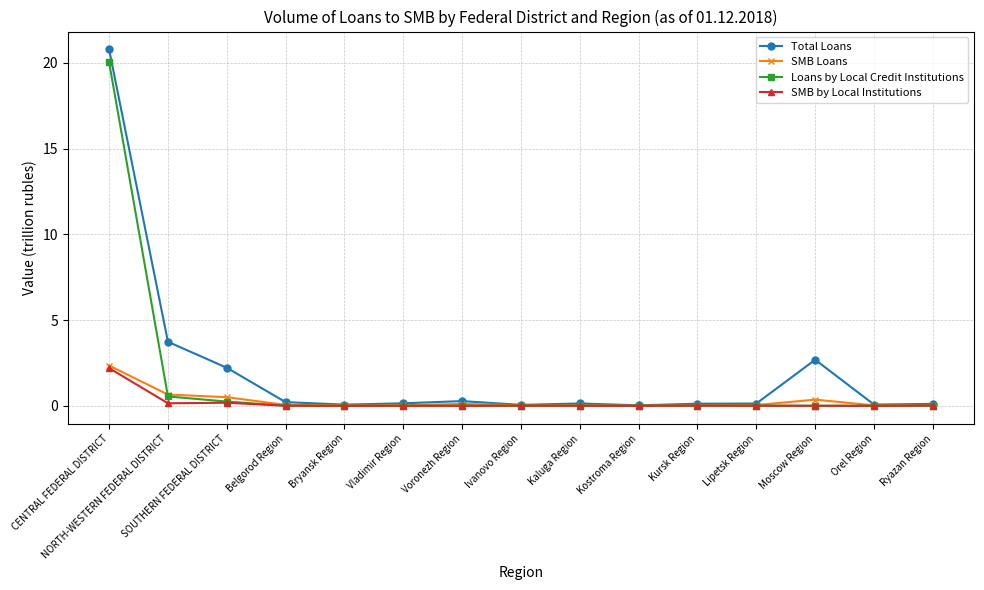

What is the spread (max minus min) of values at CENTRAL FEDERAL DISTRICT?

18.6